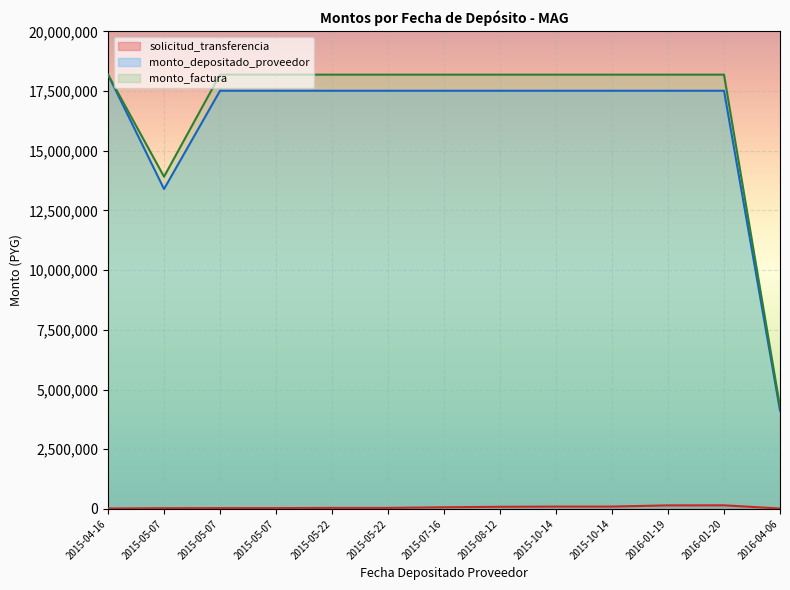

What is the label of the 1st point from the left?

2015-04-16